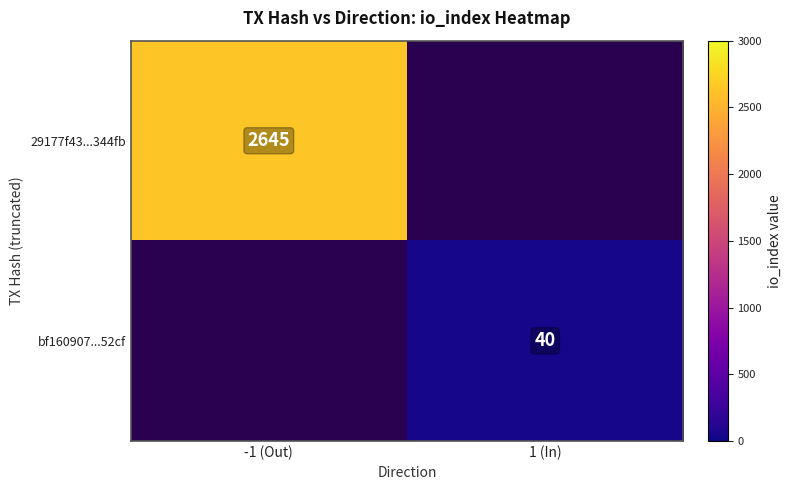

True or false: 29177f43...344fb has a value of 4314 at -1 (Out).

False